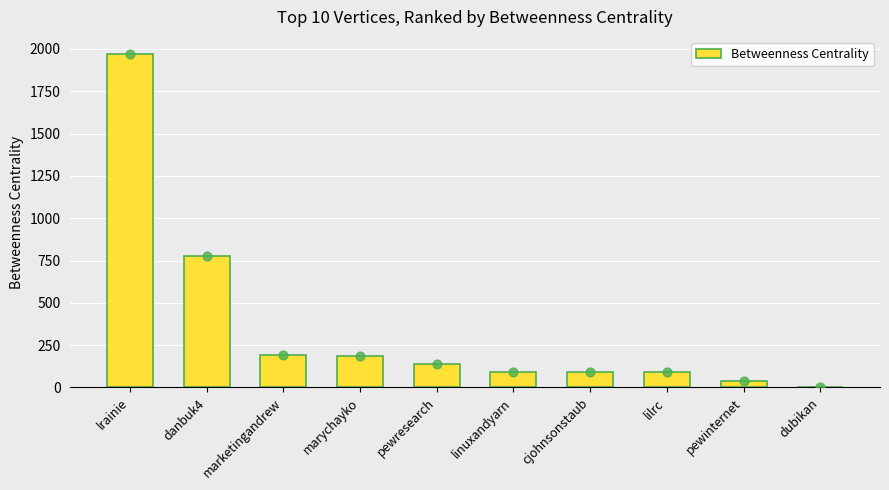

What is the change in value from lrainie to marychayko?

-1786.8